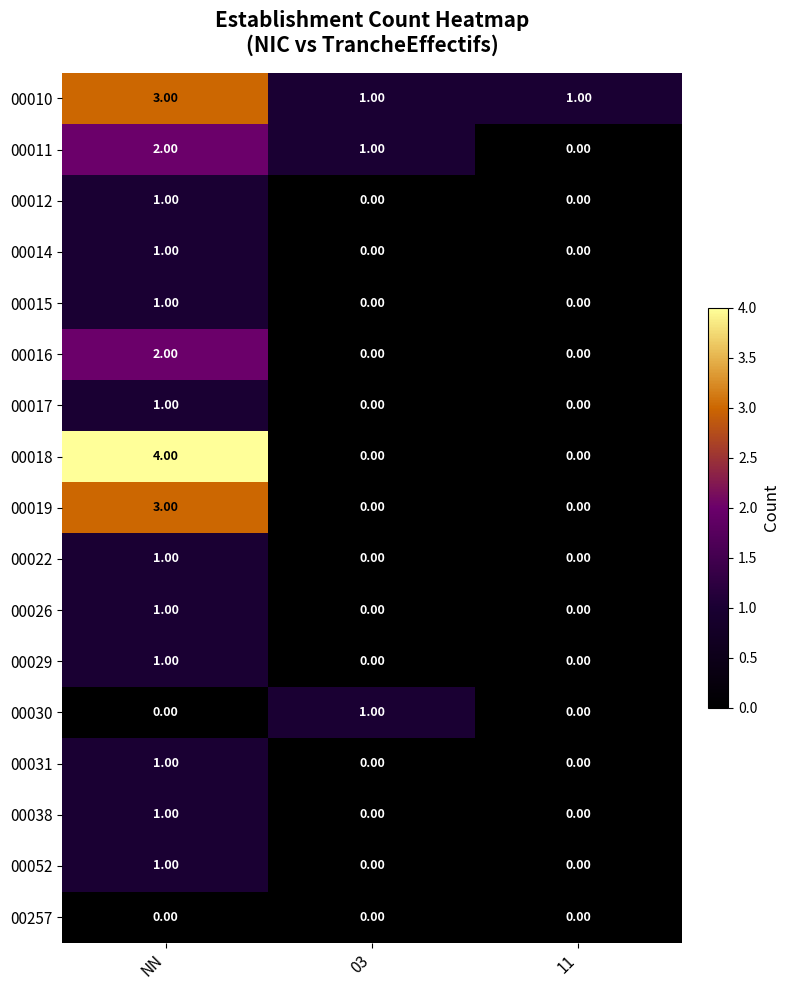

Which series has the largest total across all categories?

00010